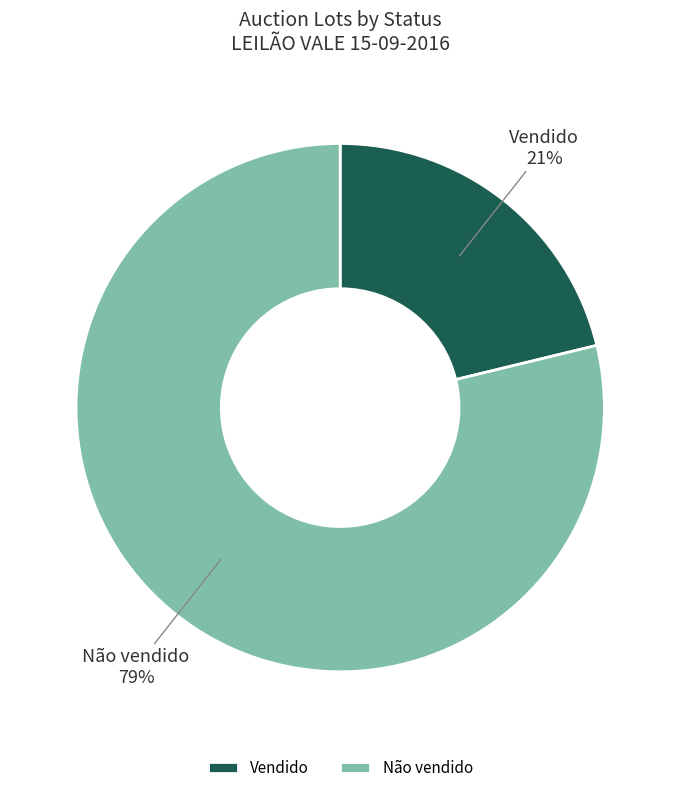

Combined, do Não vendido and Vendido account for over 50%?

Yes